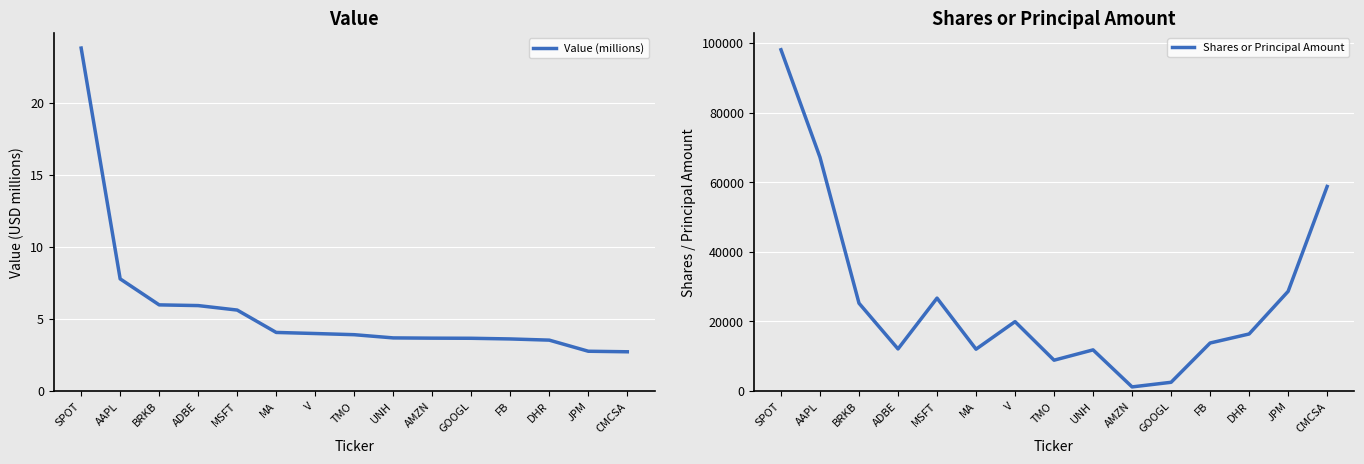

Which series has the widest spread of values?

Shares or Principal Amount